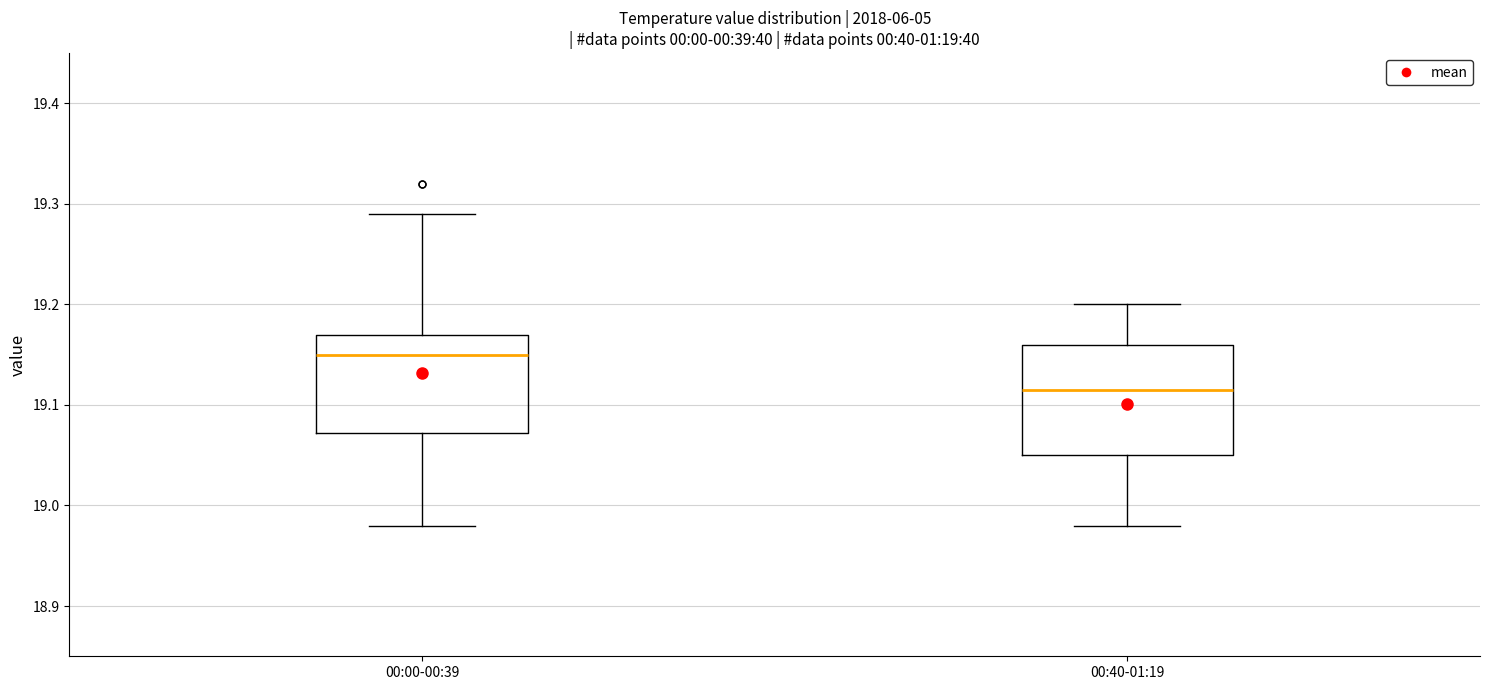

Which box has the highest median line?

00:00-00:39